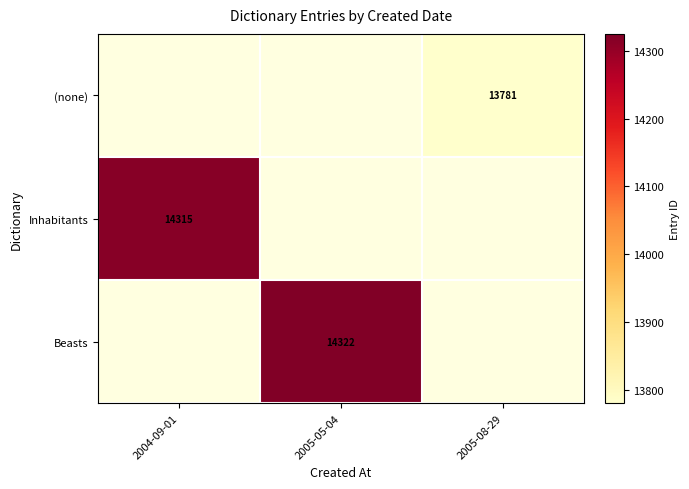

The value of Inhabitants at 2004-09-01 is 7673. True or false?

False